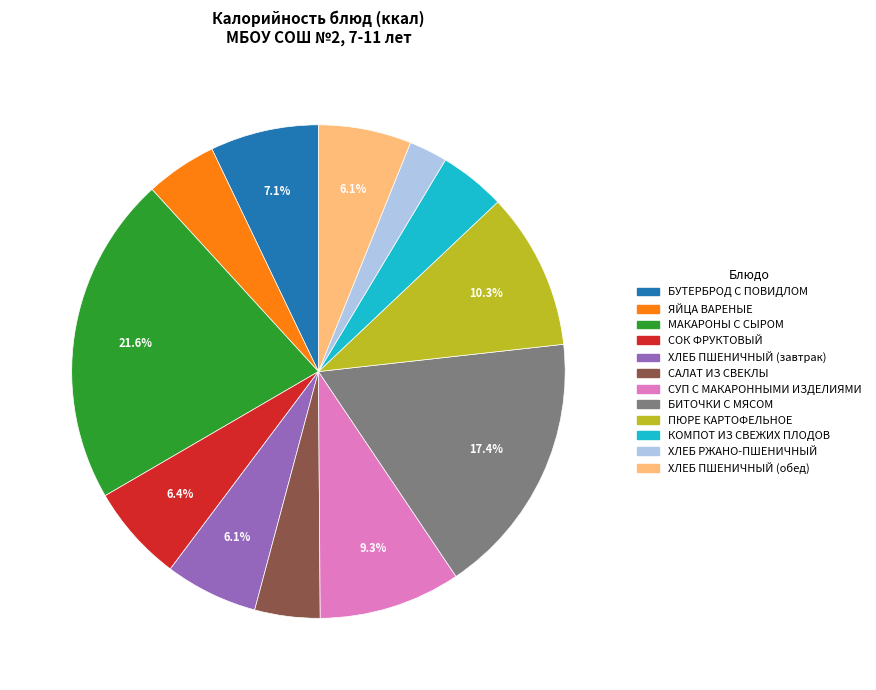

Does ПЮРЕ КАРТОФЕЛЬНОЕ represent more than half of the total?

No